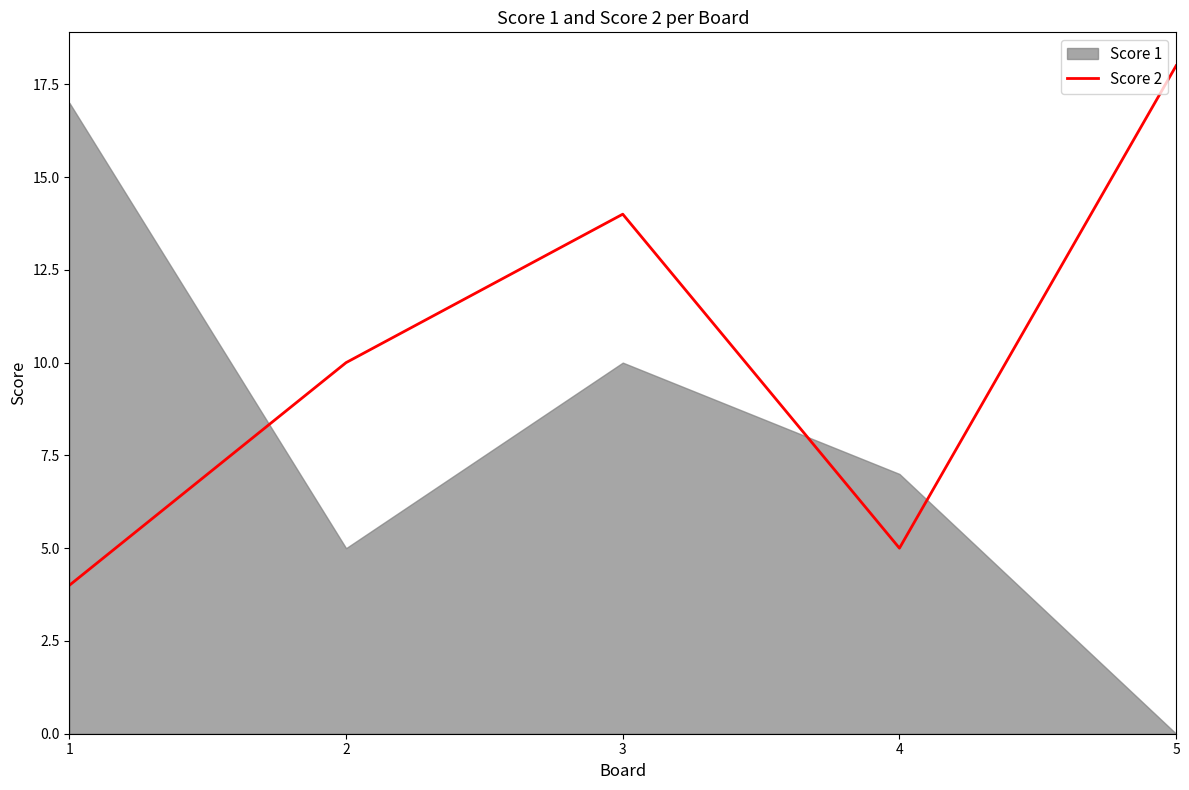

True or false: the data shows 10 at 2.

True